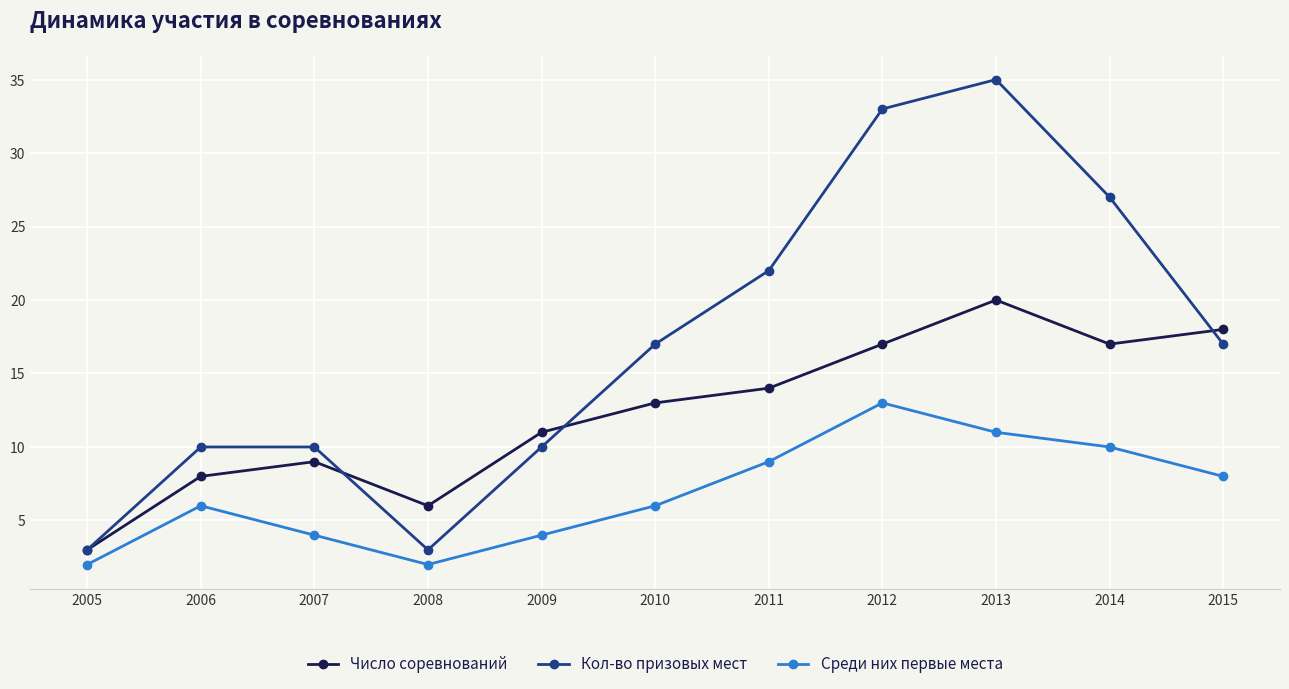

List the series in order of their peak value, lowest first.

Среди них первые места, Число соревнований, Кол-во призовых мест